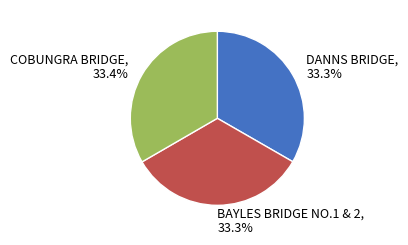

True or false: BAYLES BRIDGE NO.1 & 2 accounts for 24% of the total.

False